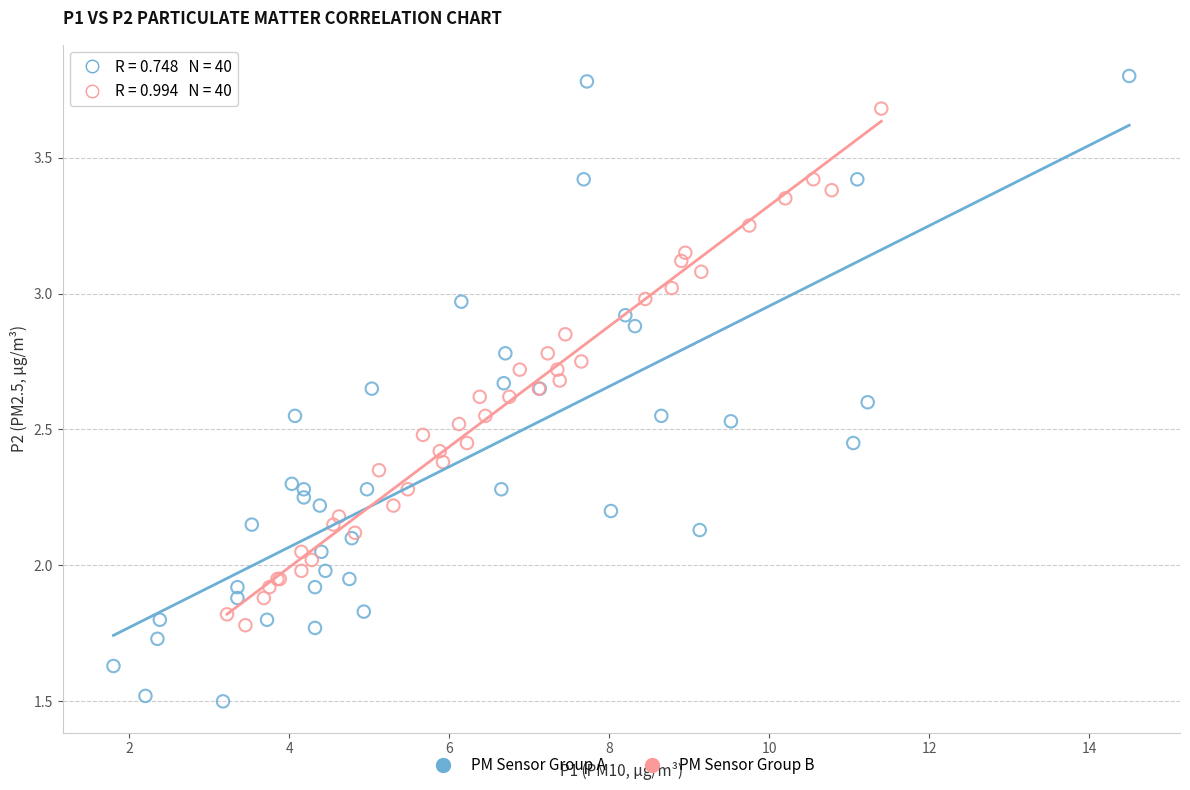

Which series reaches the maximum Y coordinate?

PM Sensor Group A